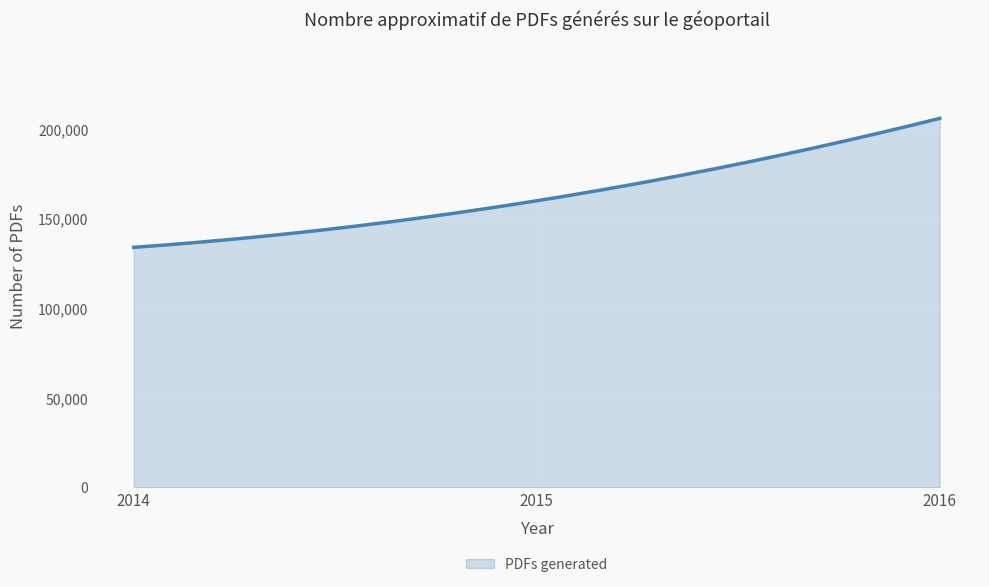

What is the average value?

163355.6